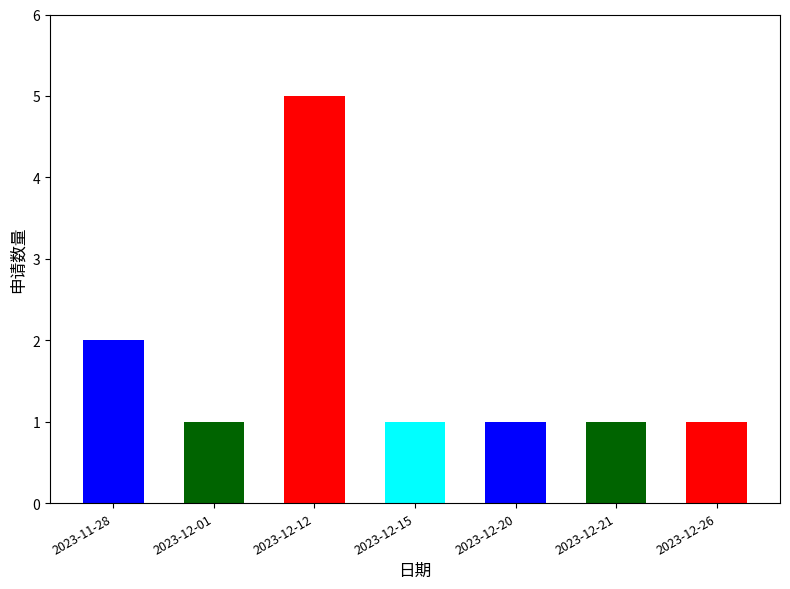

How many series are shown in this chart?

1